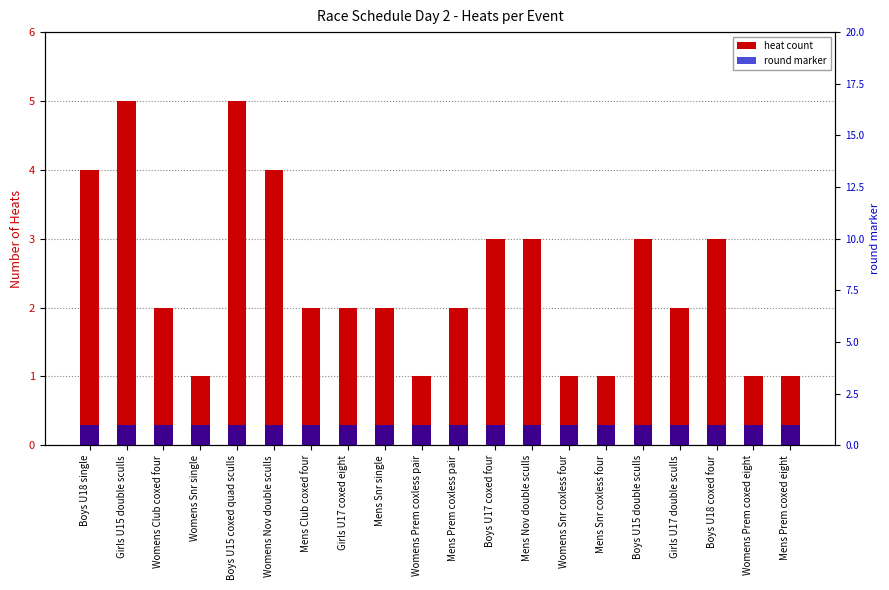

Which series has the widest spread of values?

heat count